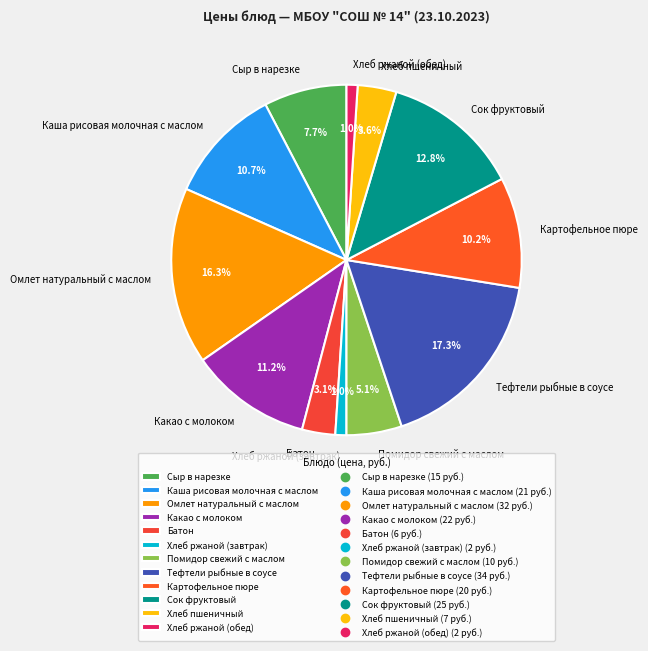

What is the ratio of the value at Помидор свежий с маслом to the value at Омлет натуральный с маслом?

0.3